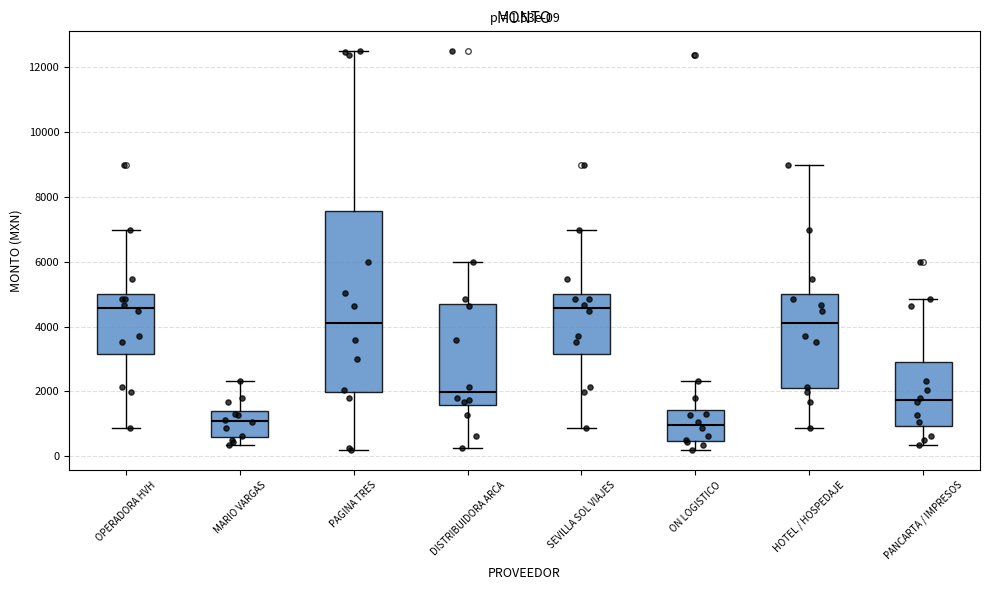

Comparing the boxes themselves (not the whiskers), which one is the tallest?

PAGINA TRES